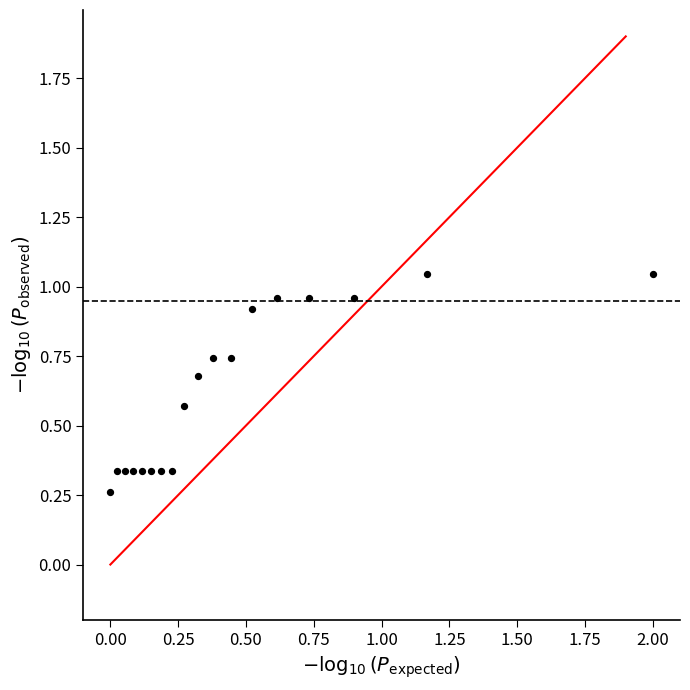

What is the range of X values (max minus min)?

2.0